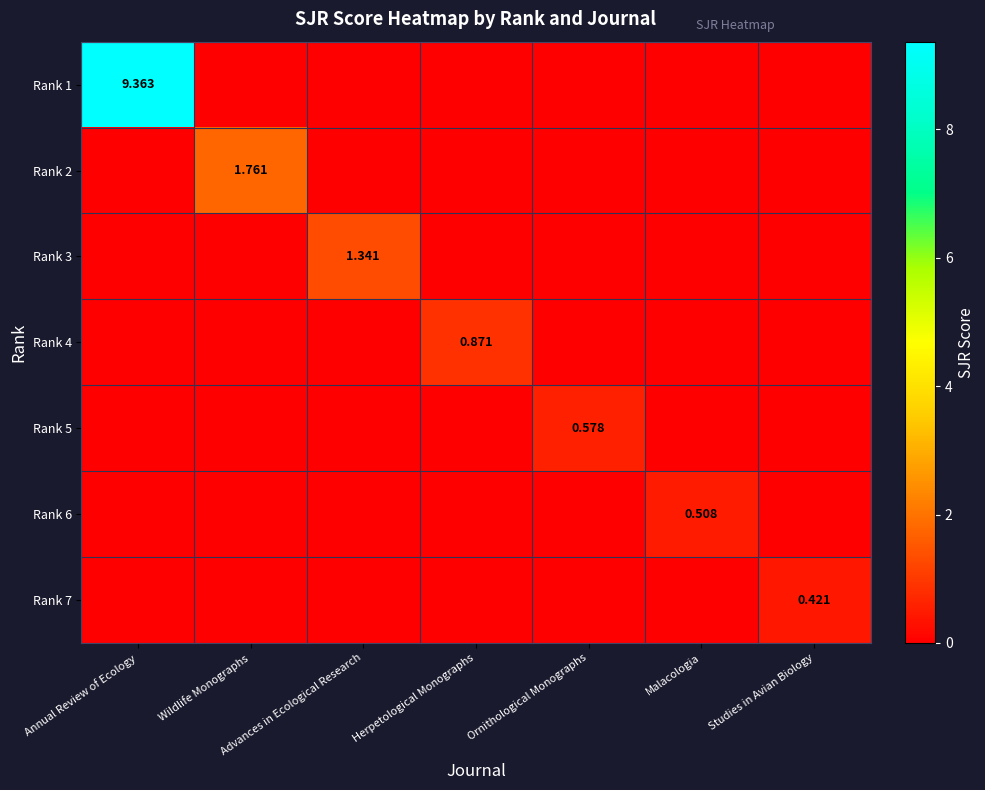

Which series has the largest range (max minus min)?

Rank 1